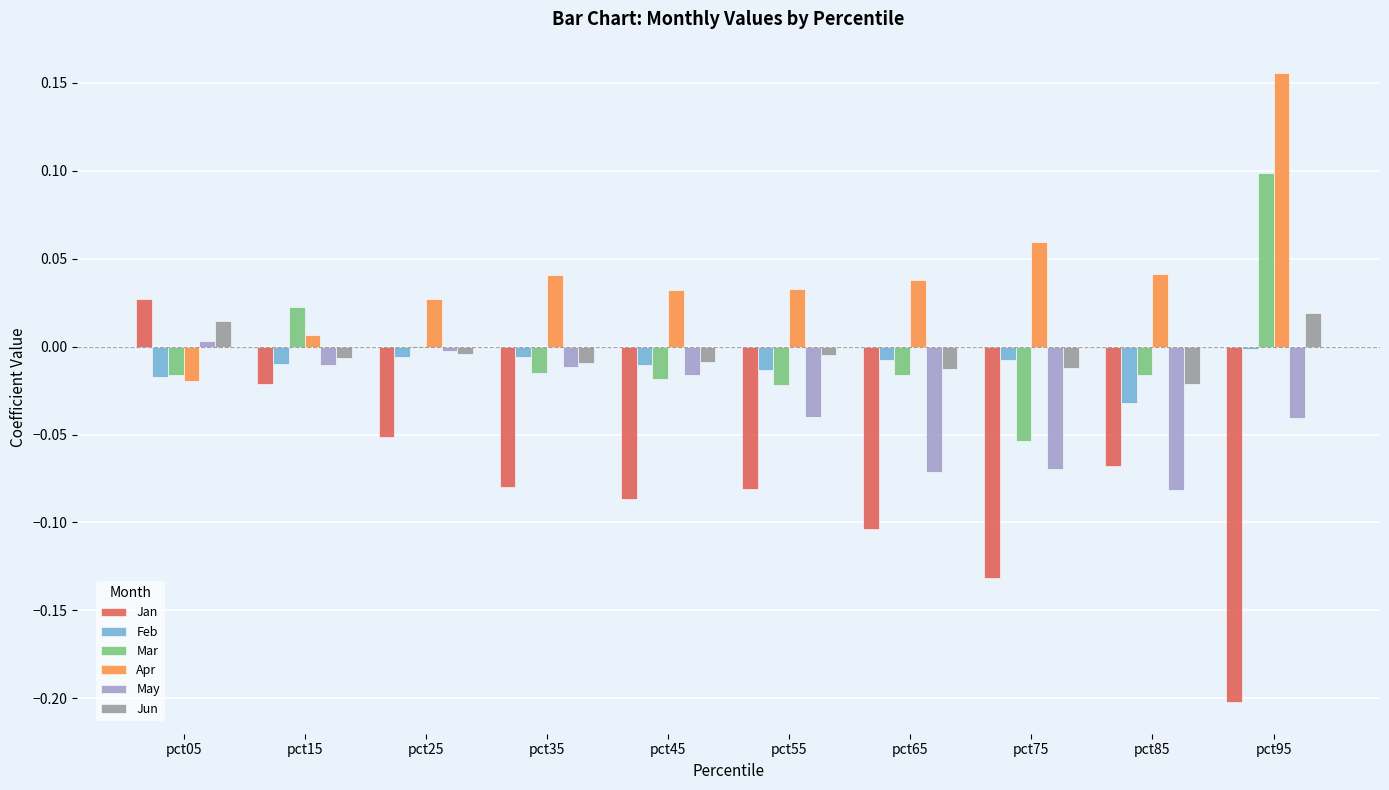

Which series has the largest range (max minus min)?

Jan